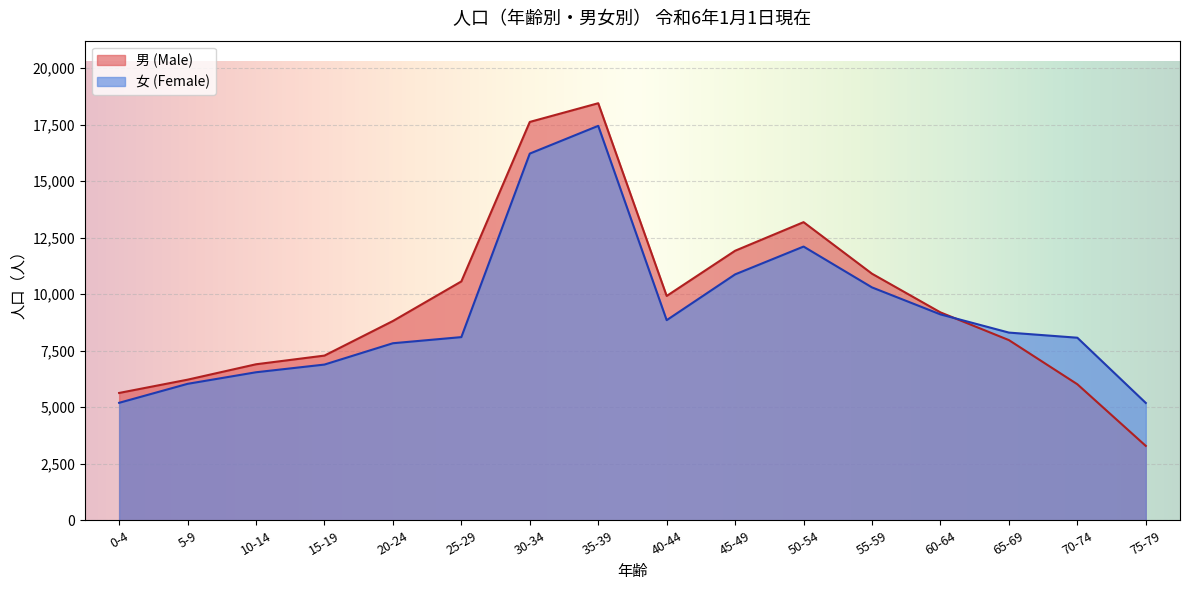

Which label corresponds to the largest value in the chart?

35-39